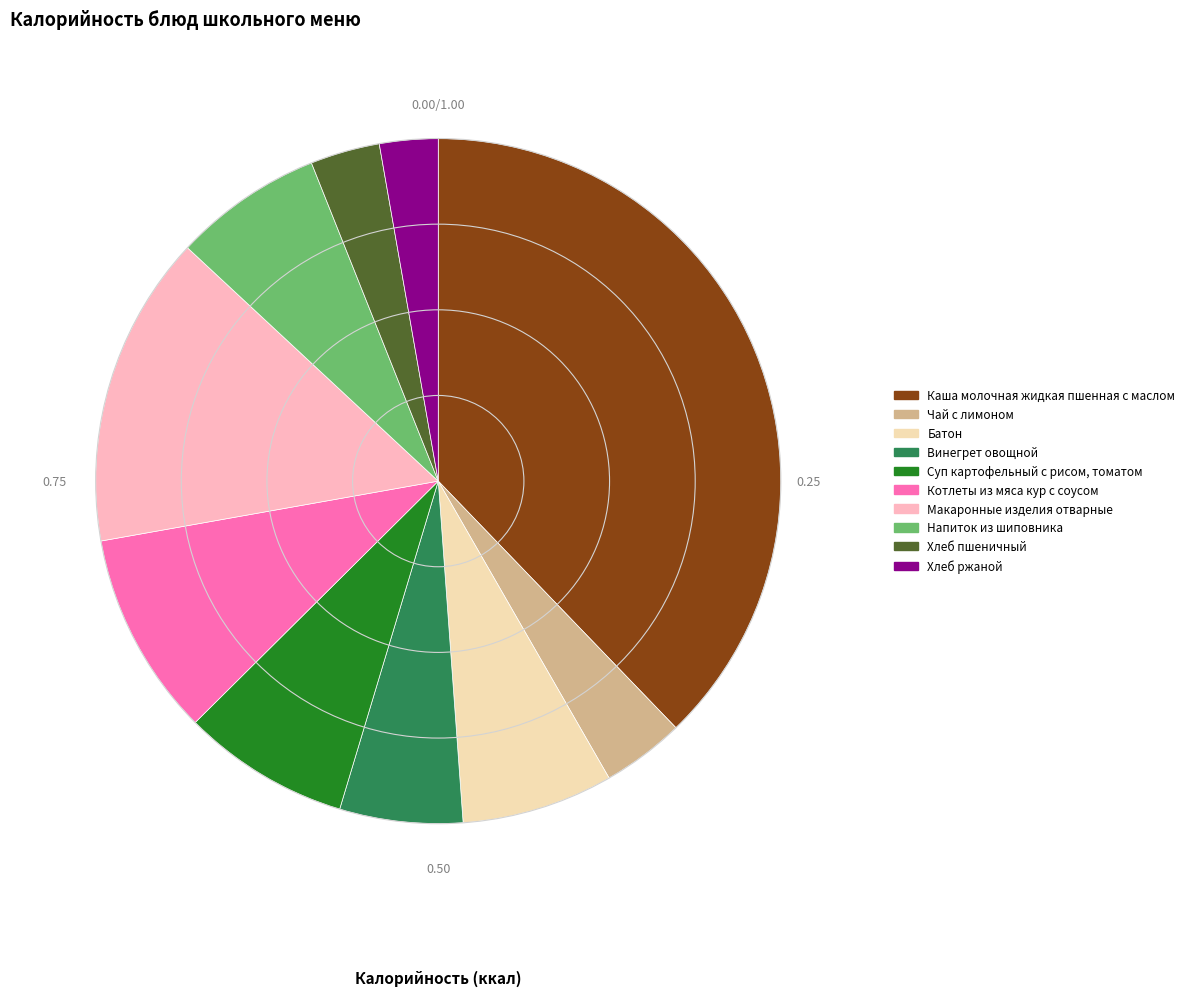

Do Макаронные изделия отварные and Хлеб ржаной together represent more than half of the pie?

No